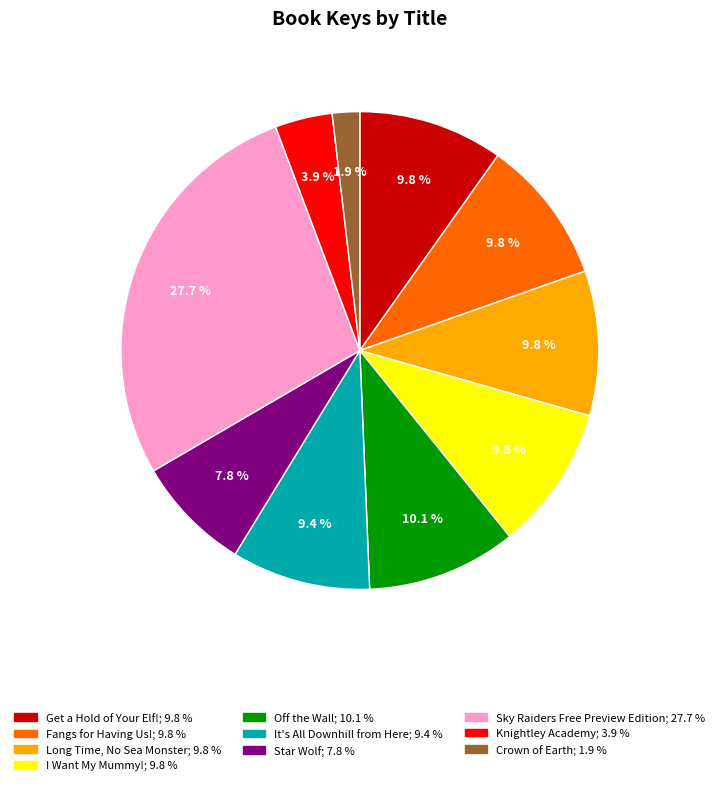

What percentage do Off the Wall and It's All Downhill from Here together represent?

19.5%